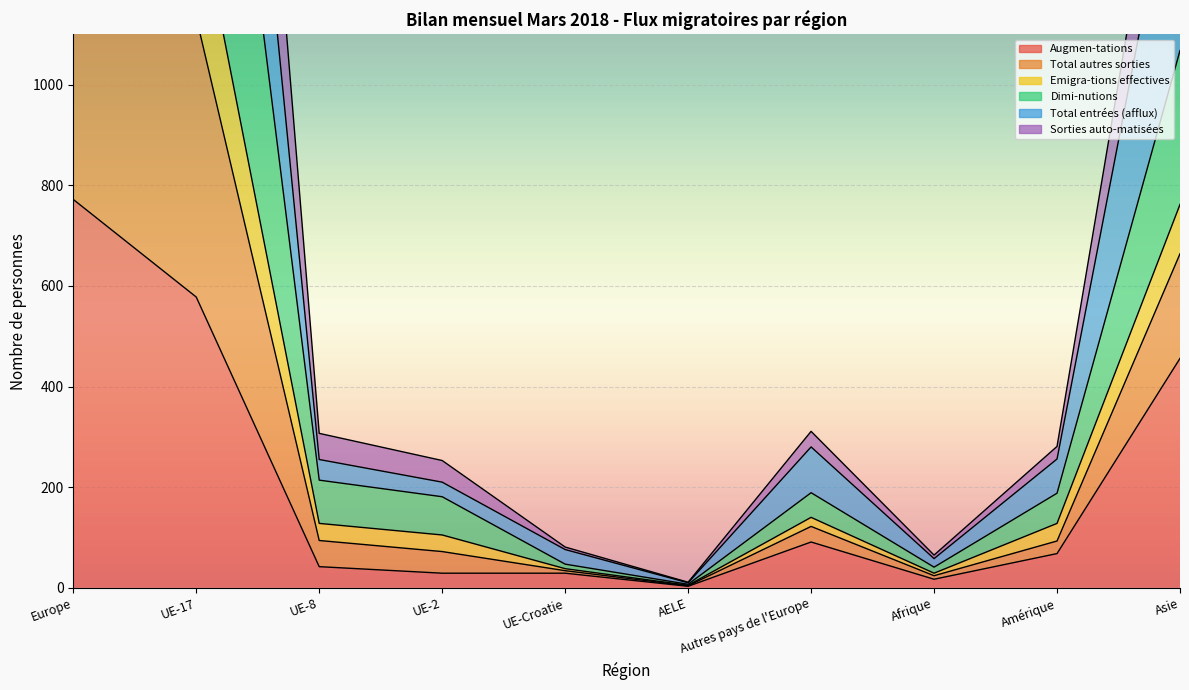

Which category has the lowest value across all series?

AELE